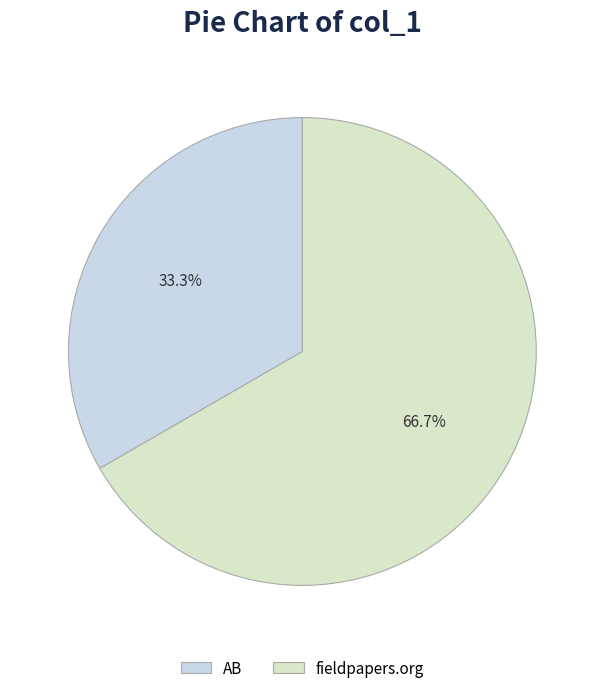

What is the smallest slice in the pie chart?

AB